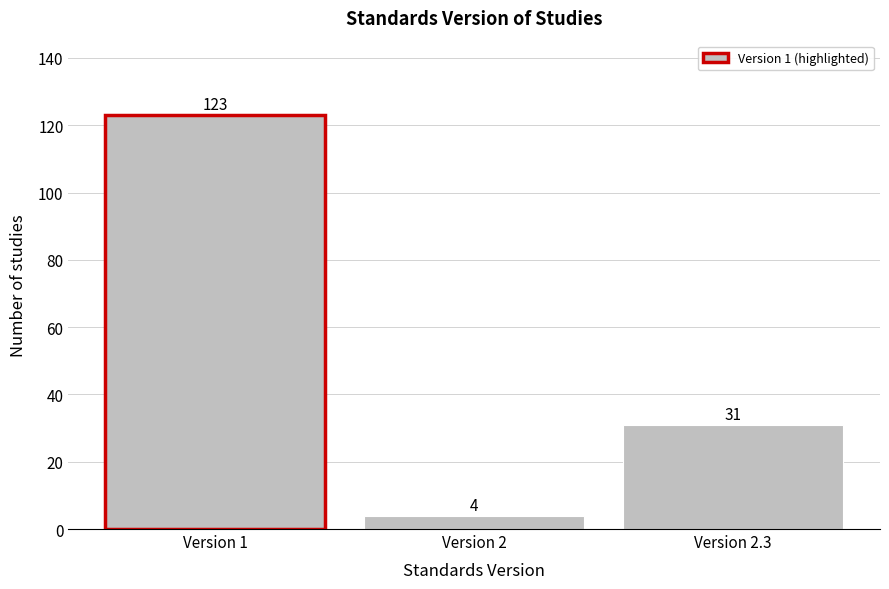

Reading left to right, extract all data points from this chart.

Version 1=123	Version 2=4	Version 2.3=31